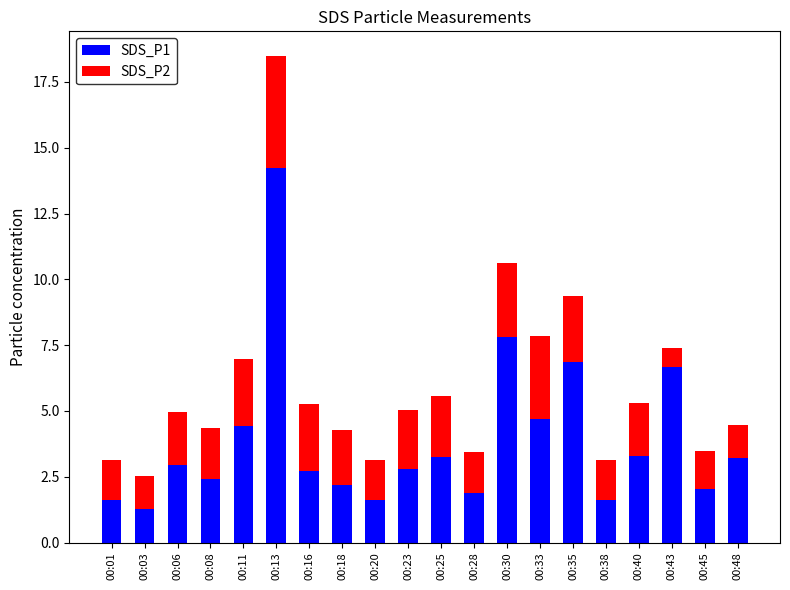

At which label does SDS_P1 reach its peak?

00:13